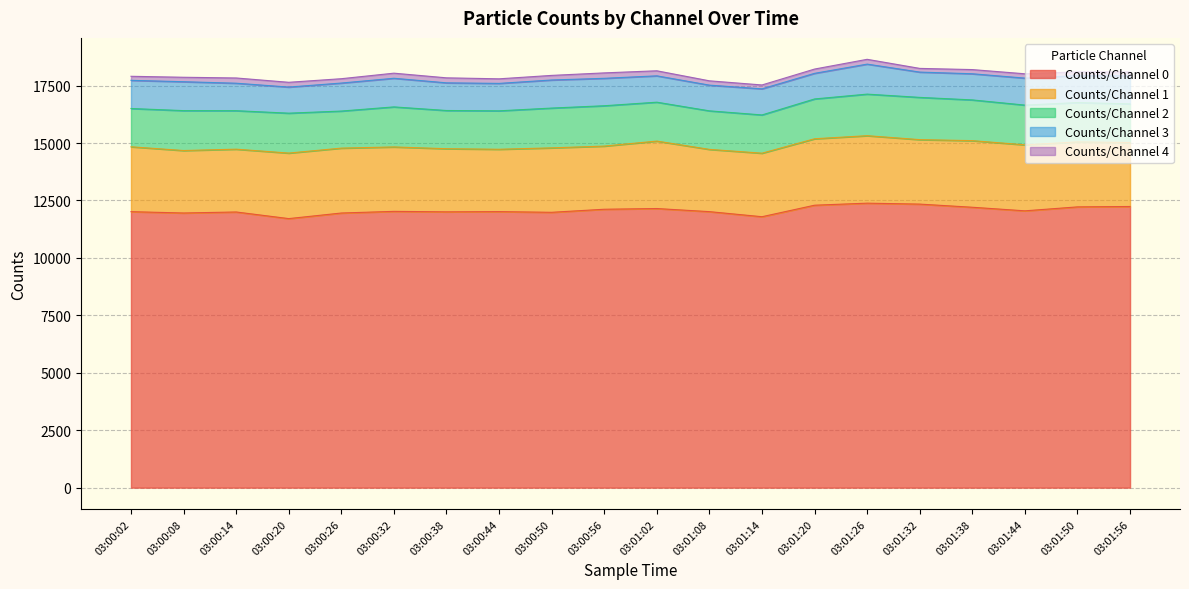

What is the difference between the Counts/Channel 0 values at 03:01:08 and 03:01:26?

369